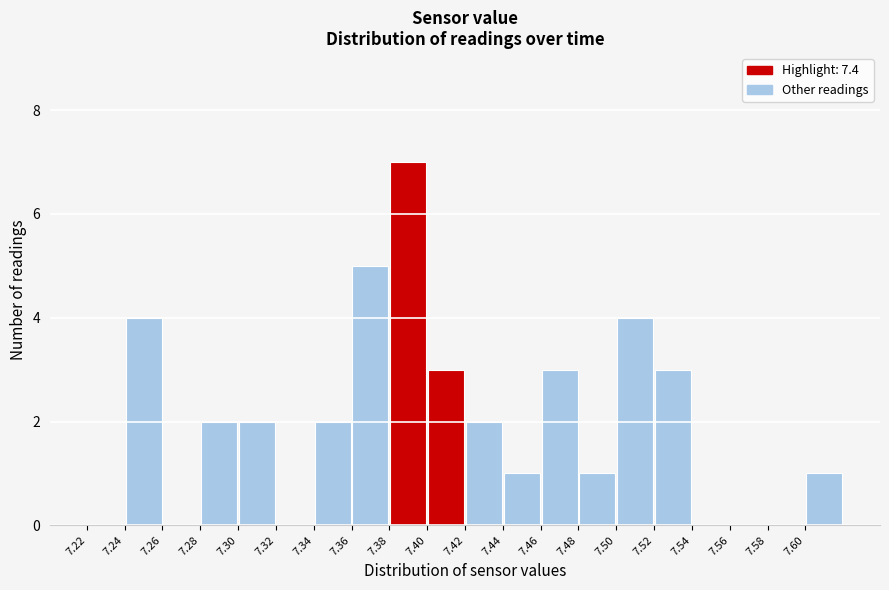

Reading left to right, transcribe this chart: for each bar, give the range it covers on the x-axis and its height. The values are not printed on the chart, so give them approximately, as read against the axis.

7.22 to 7.24: 0
7.24 to 7.26: 4
7.26 to 7.28: 0
7.28 to 7.30: 2
7.30 to 7.32: 2
7.32 to 7.34: 0
7.34 to 7.36: 2
7.36 to 7.38: 5
7.38 to 7.40: 7
7.40 to 7.42: 3
7.42 to 7.44: 2
7.44 to 7.46: 1
7.46 to 7.48: 3
7.48 to 7.50: 1
7.50 to 7.52: 4
7.52 to 7.54: 3
7.54 to 7.56: 0
7.56 to 7.58: 0
7.58 to 7.60: 0
7.60 to 7.62: 1